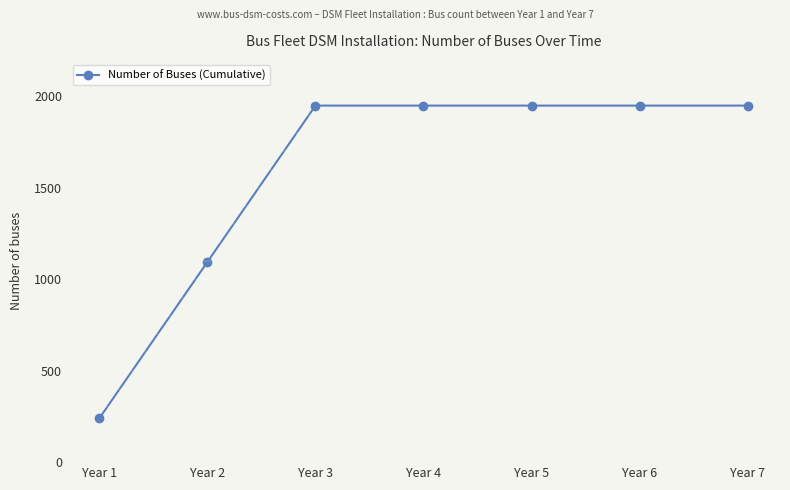

Count the number of categories in the chart.

7